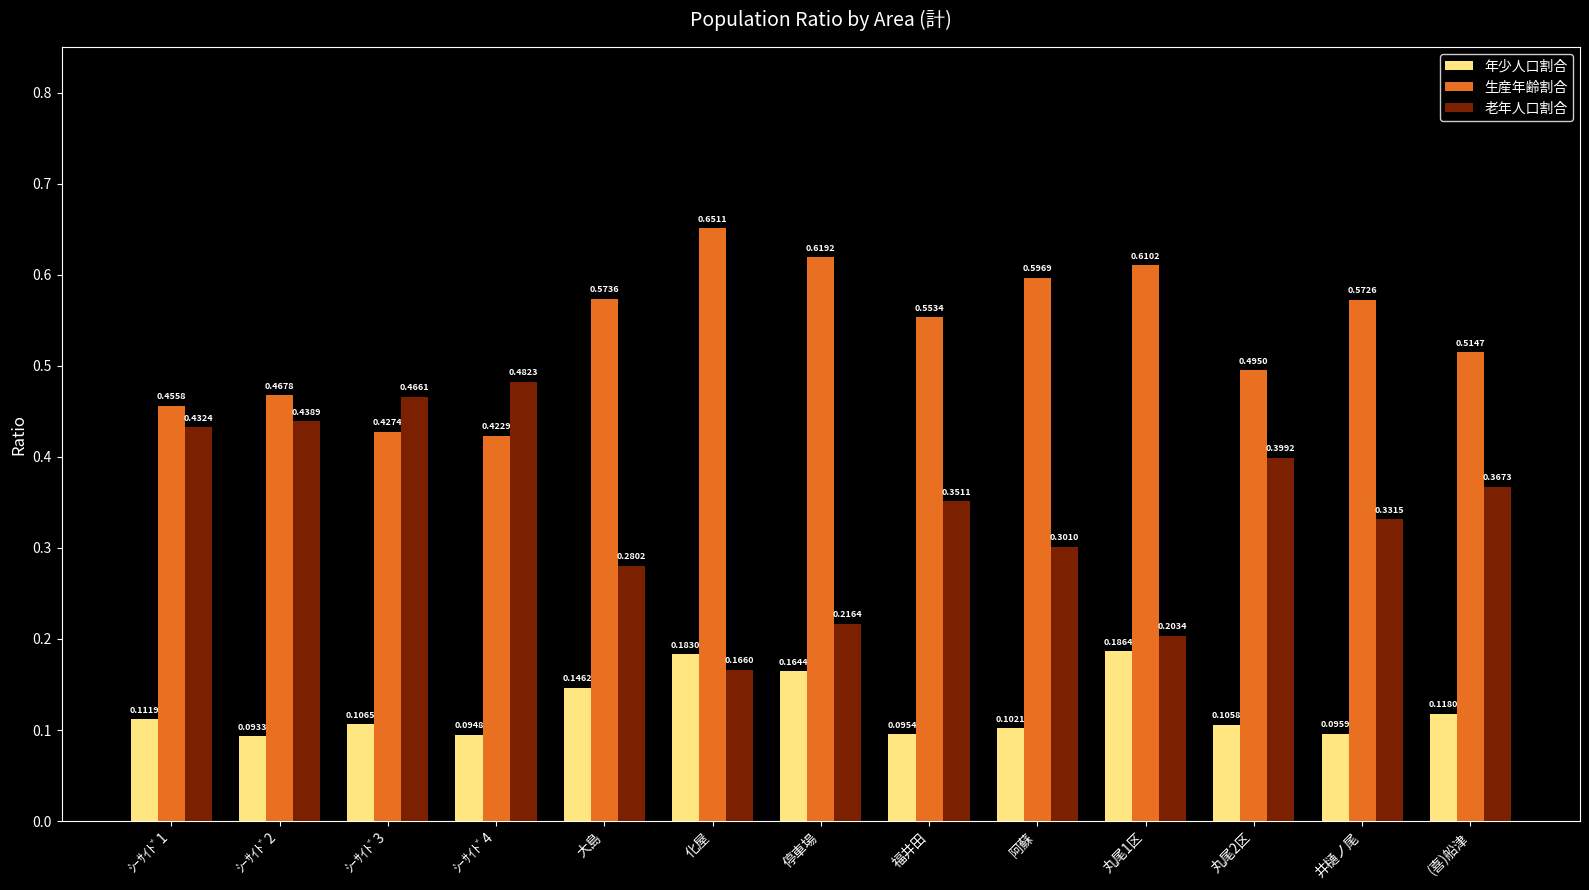

Is the value of 生産年齢割合 at 丸尾1区 greater than the value of 老年人口割合 at 福井田?

Yes